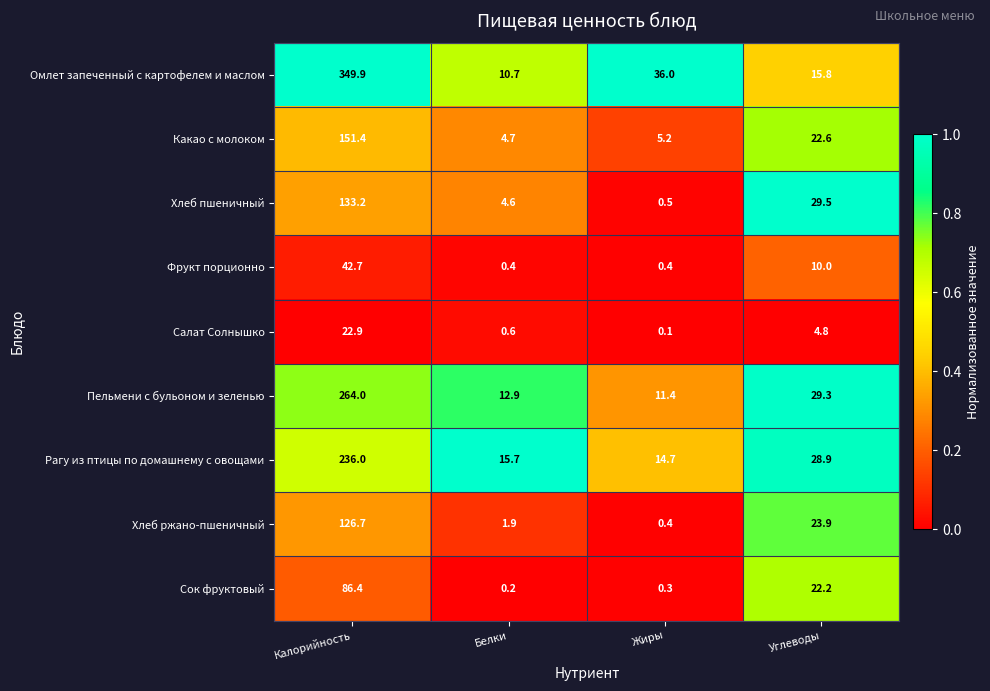

Which series has the largest total across all categories?

Омлет запеченный с картофелем и маслом